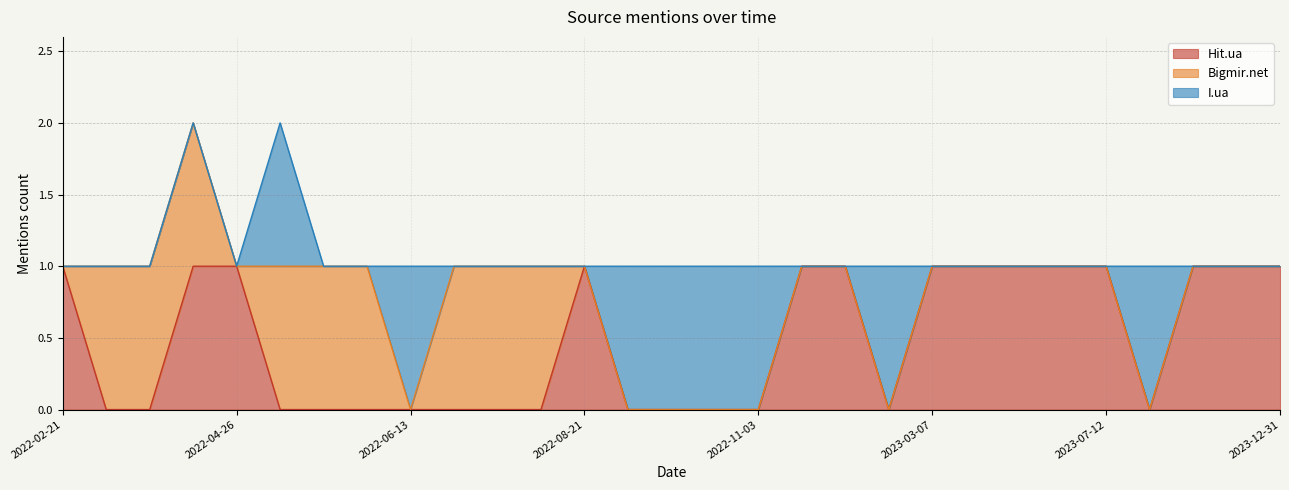

What is the greatest value displayed?

1